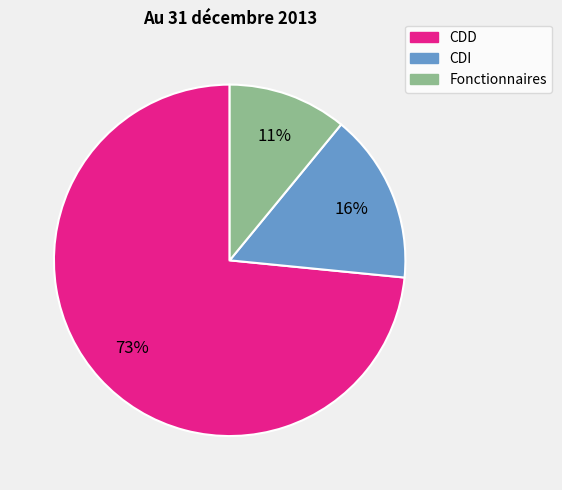

To the nearest percent, what portion does Fonctionnaires represent?

11%